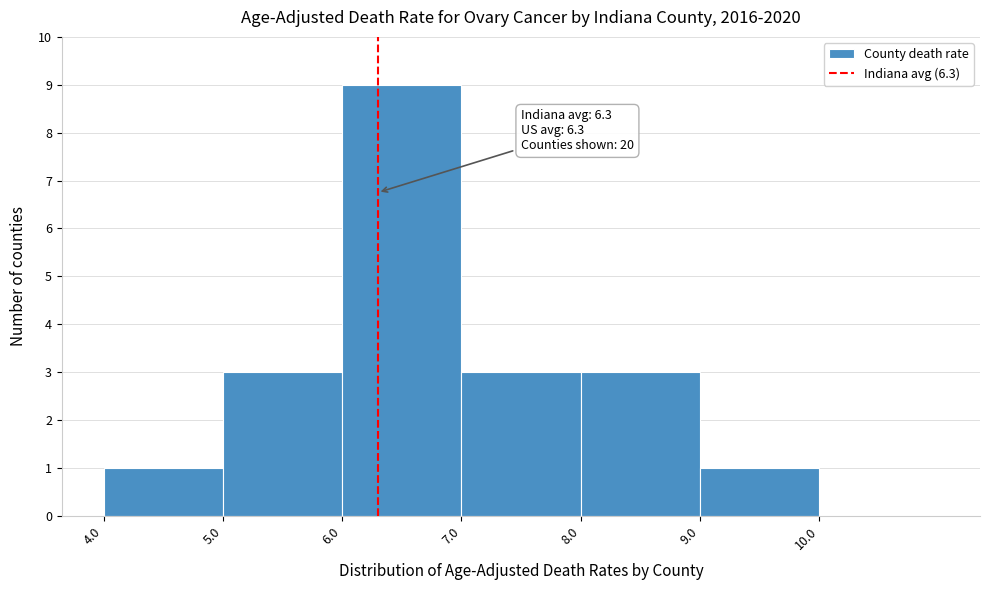

Which range on the x-axis has the tallest bar?

6 to 7